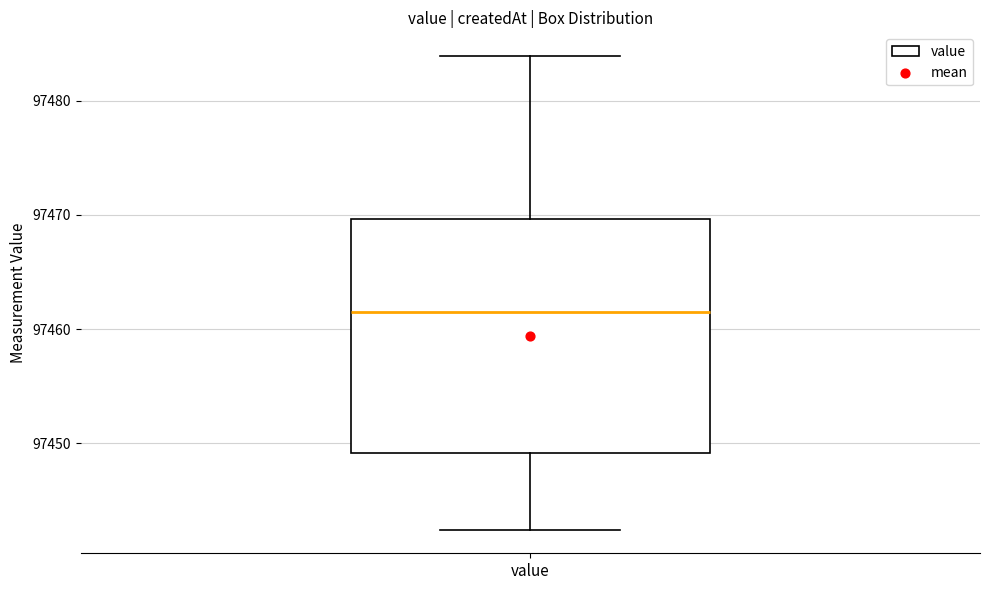

Where is the upper edge of the box for value on the y-axis? The values are not printed on the chart, so give them approximately, as read against the axis.

97470